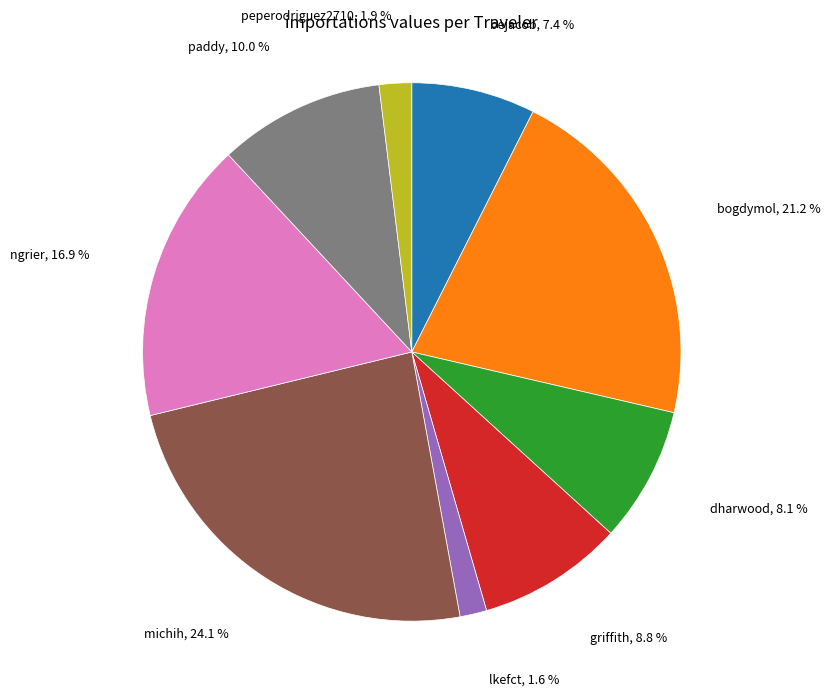

To the nearest percent, what is the difference between the largest and smallest slice percentages?

22%